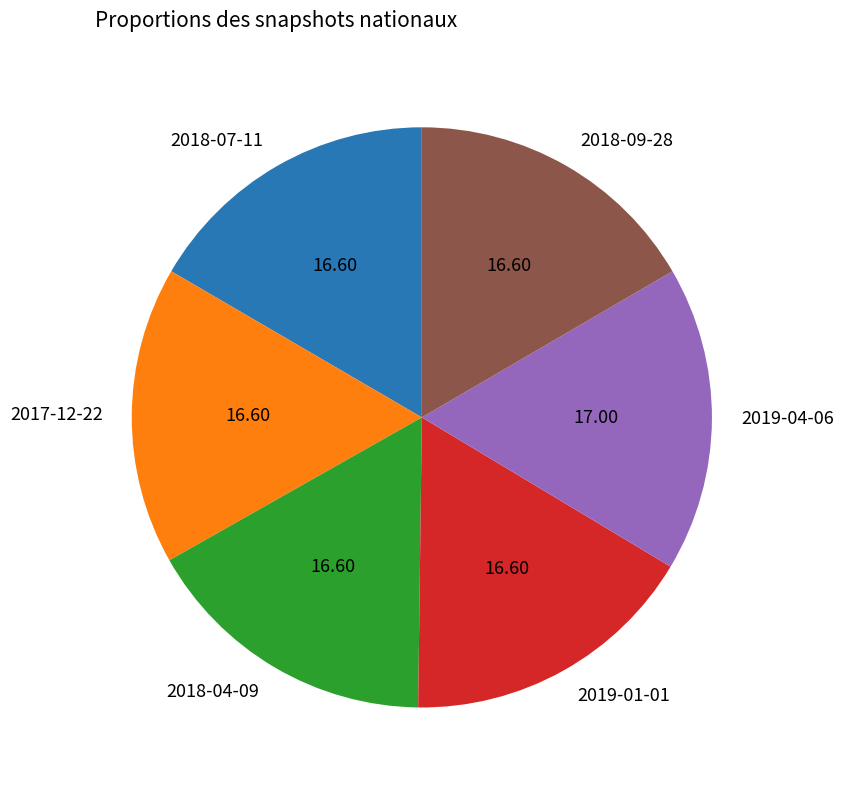

How many slices are in this pie chart?

6